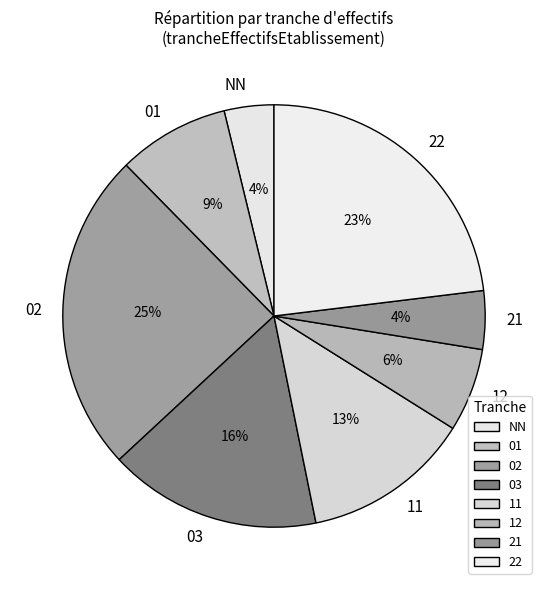

Does any single category account for the majority?

No